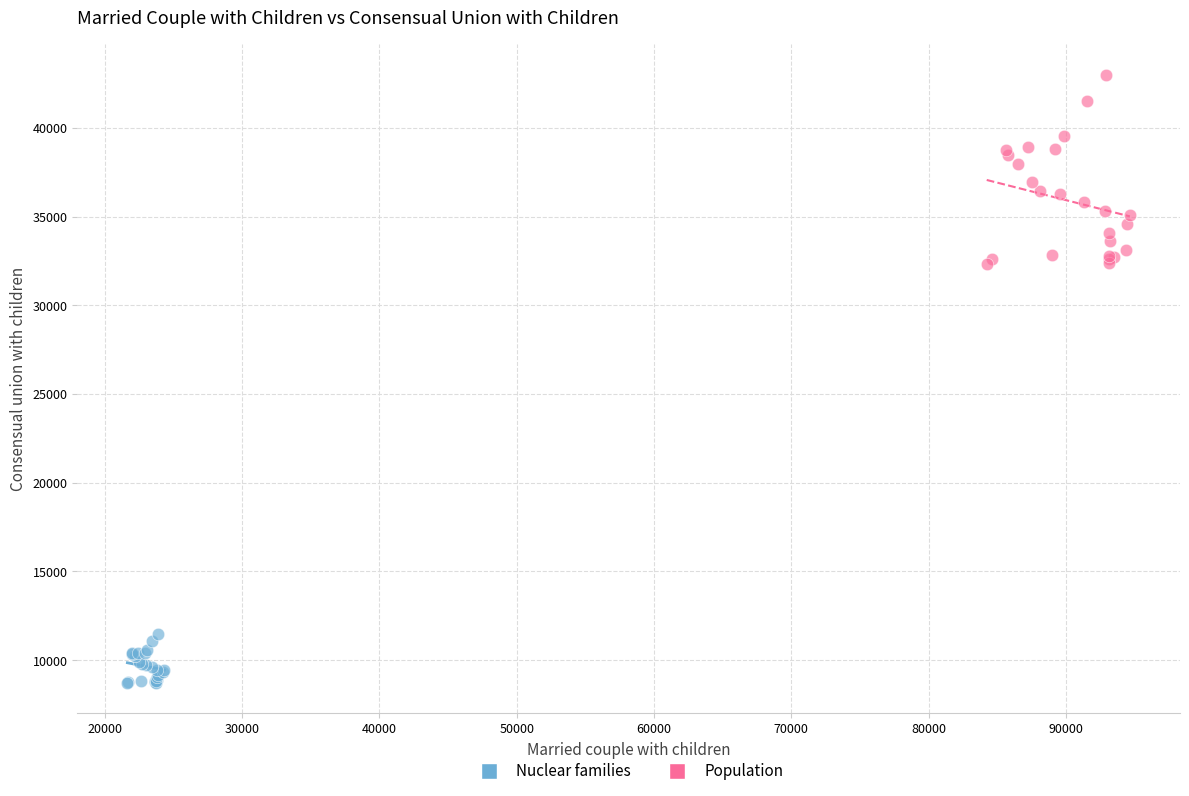

What are all the series names shown in the legend?

Nuclear families, Population